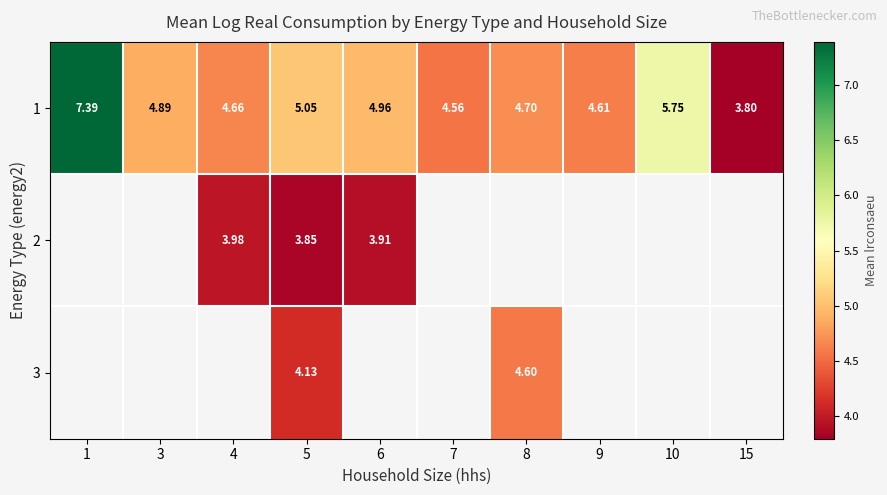

True or false: 3 has a value of 2.2 at 5.

False